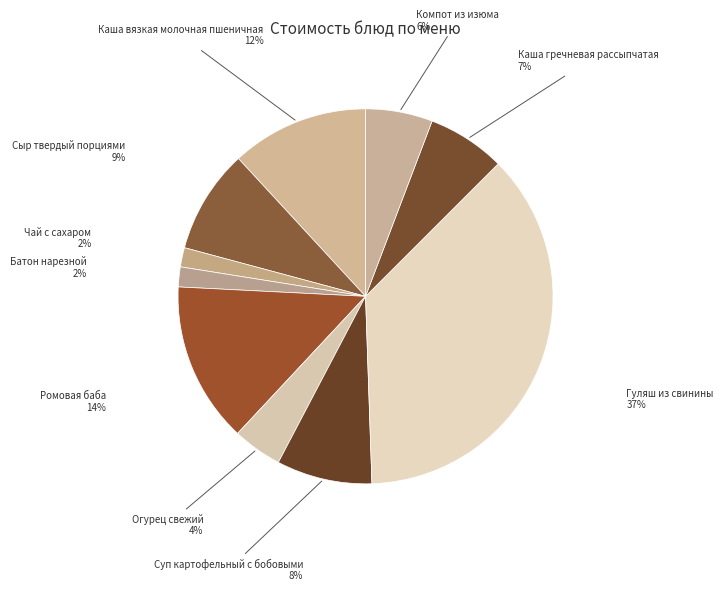

Which category has the smallest portion of the pie?

Чай с сахаром